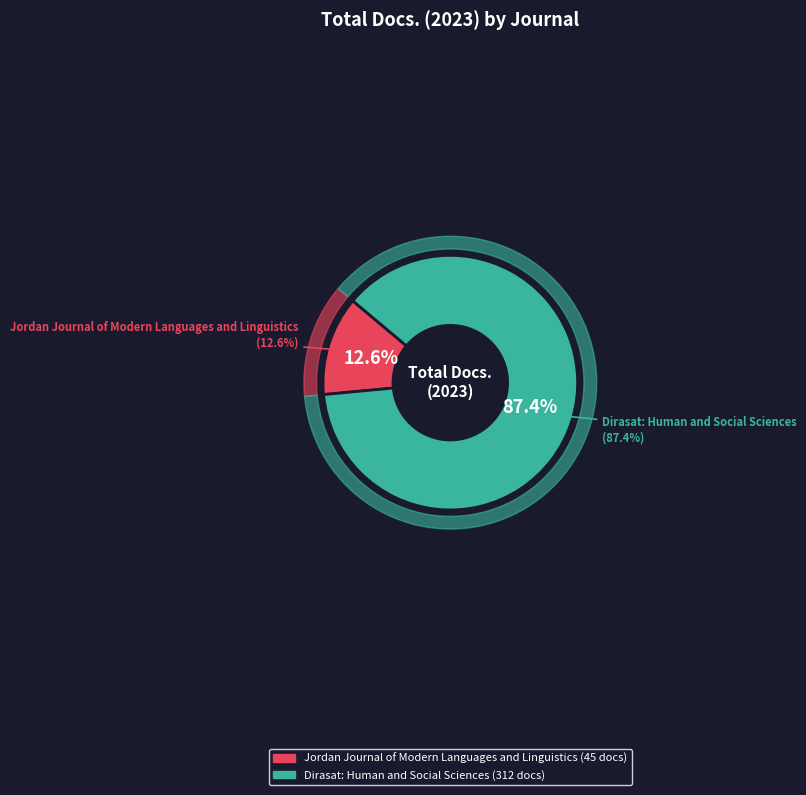

Does Dirasat: Human and Social Sciences account for over 50% of the chart?

Yes